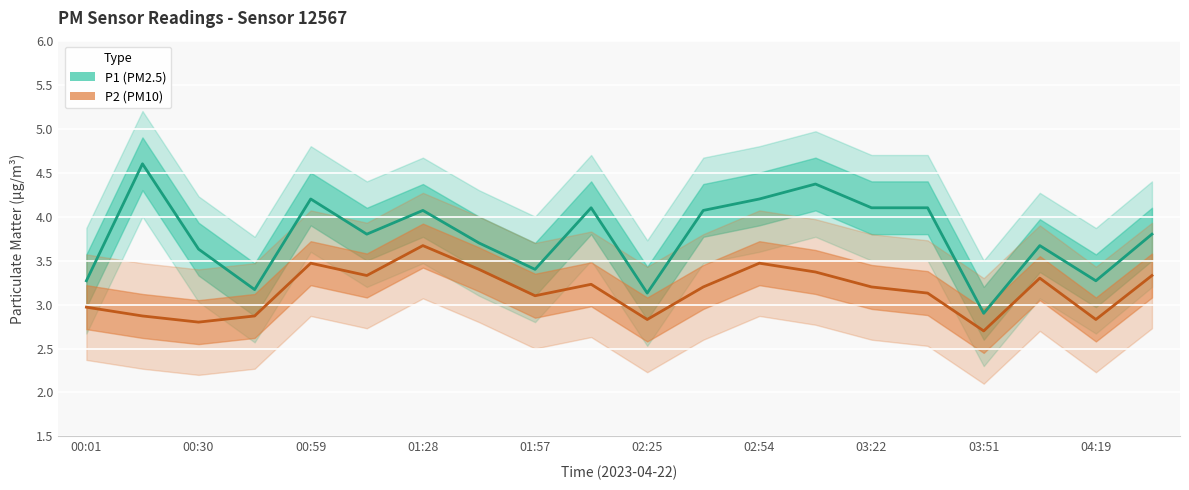

Is the value of P2 at 02:25 greater than the value of P1 at 04:05?

No